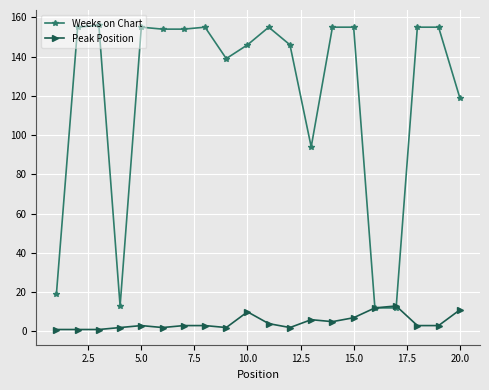

Rank the series by their maximum value, from lowest to highest.

Peak Position, Weeks on Chart